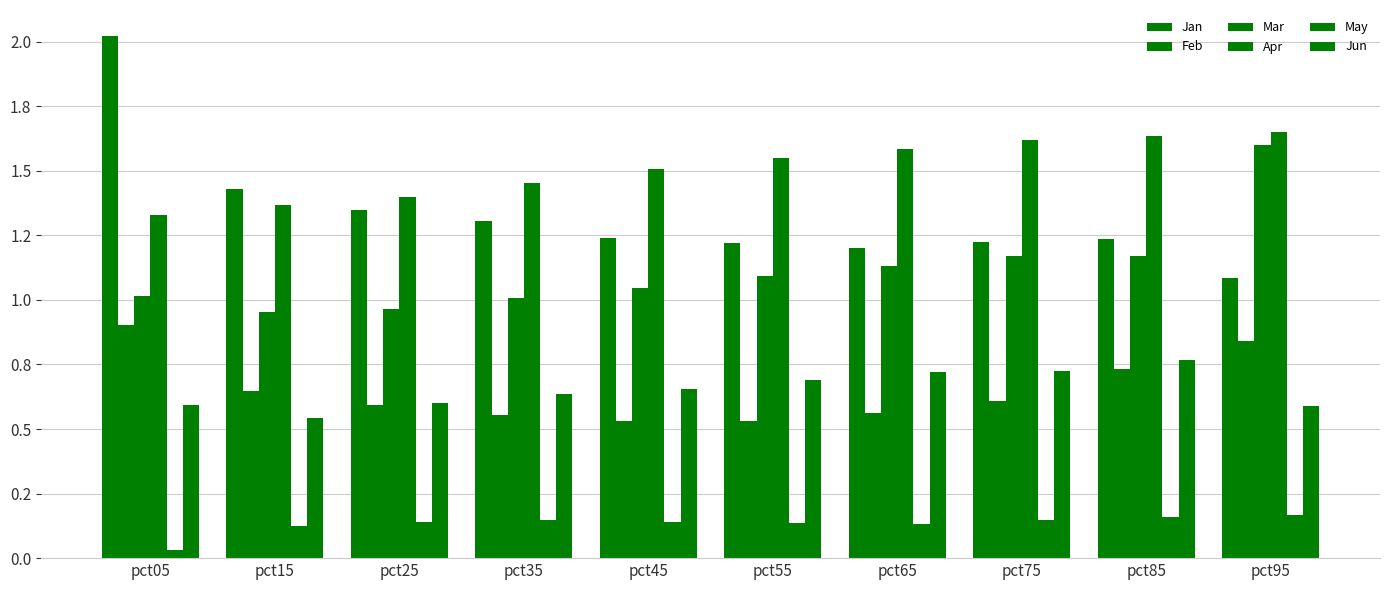

Which label corresponds to the largest value in the chart?

pct05